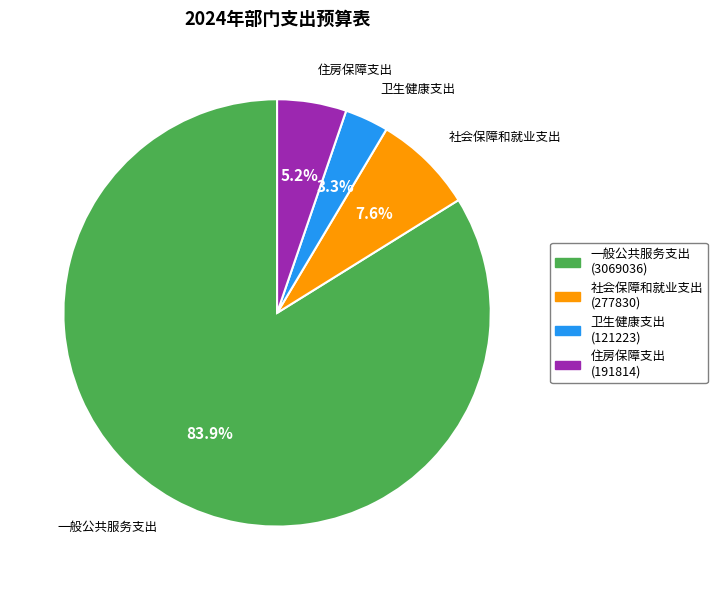

Is the sum of 卫生健康支出 and 住房保障支出 greater than half?

No